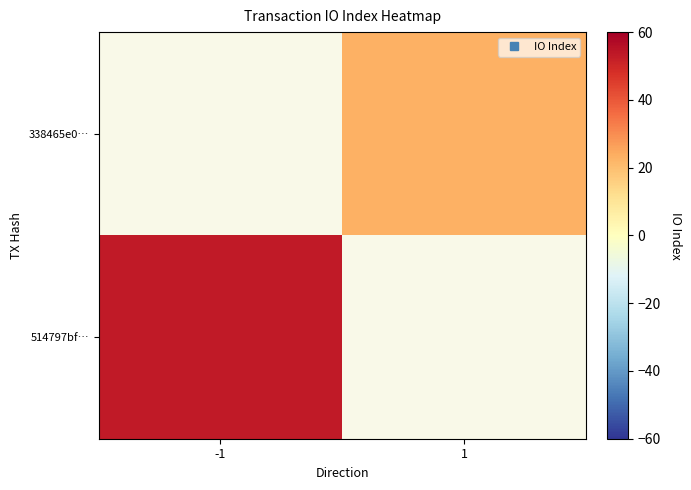

Rank the series by their maximum value, from lowest to highest.

514797bf…, 338465e0…